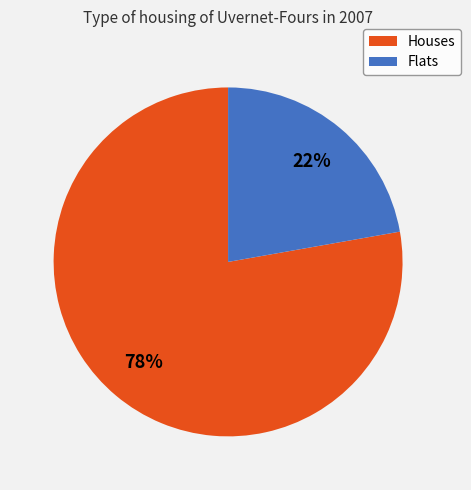

To the nearest percent, what is the difference between the largest and smallest slice percentages?

56%